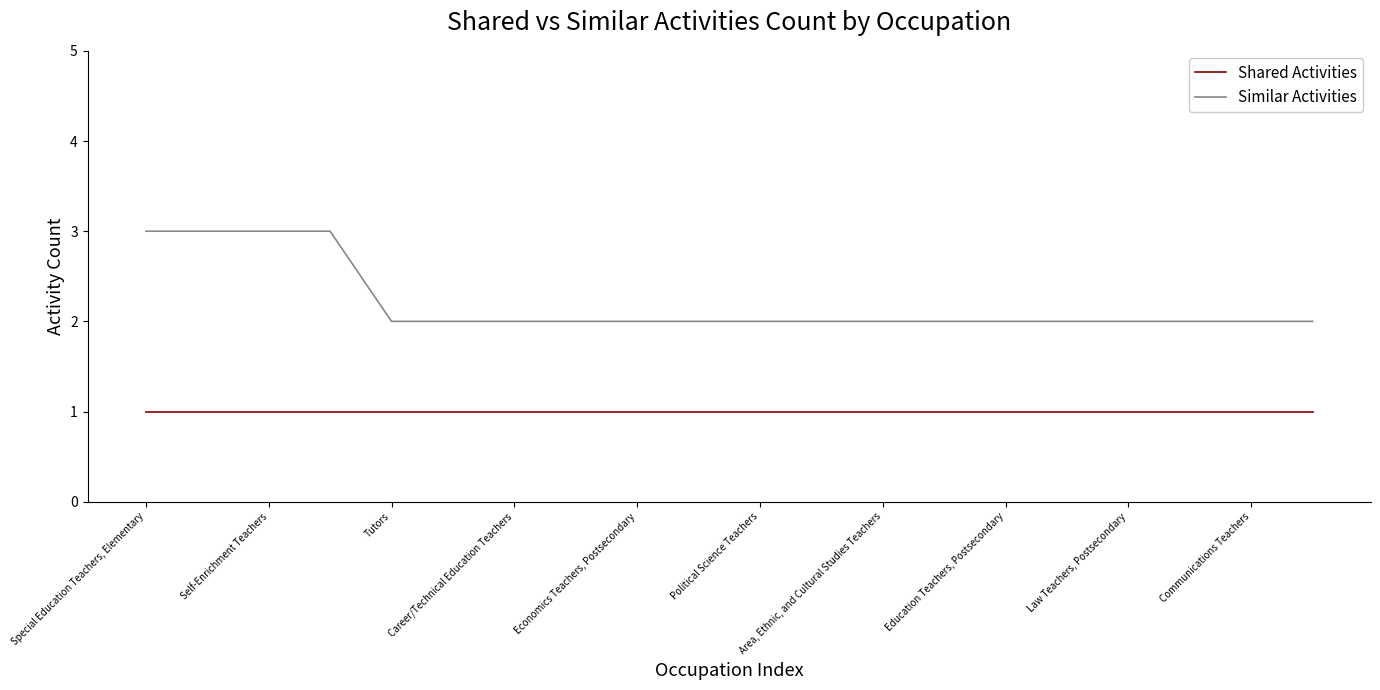

Which series has the largest range (max minus min)?

Similar Activities